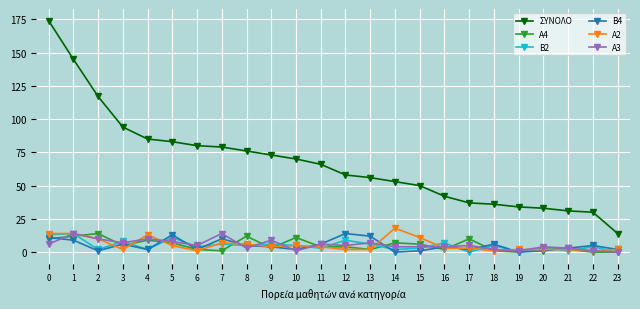

Which category has the lowest value in the ΣΥΝΟΛΟ series?

23